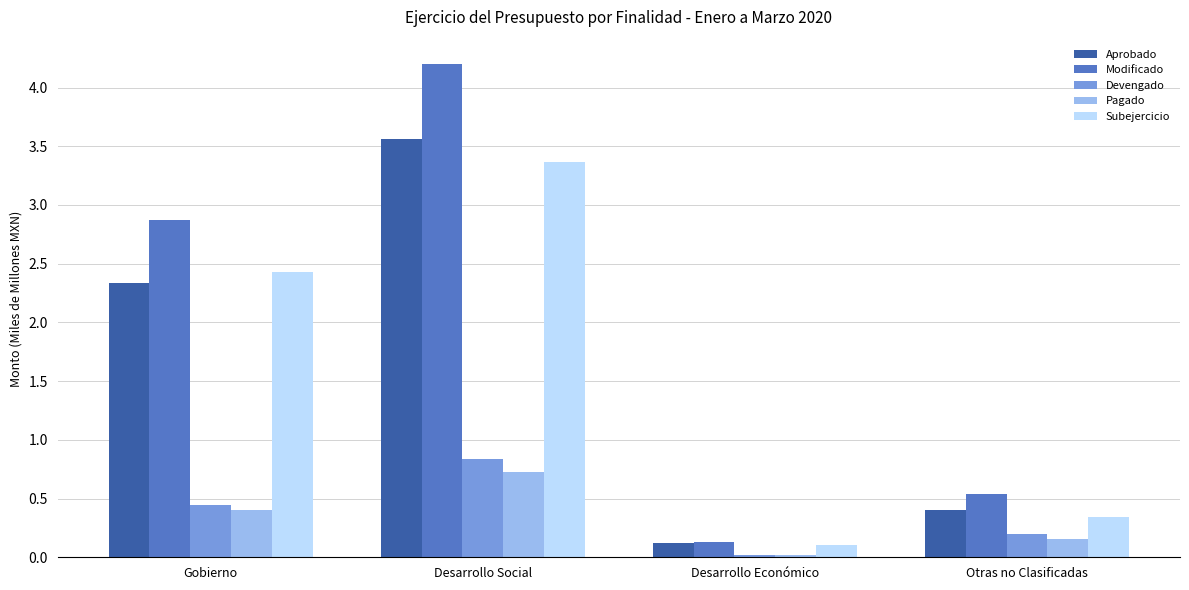

What is the average value of the Aprobado series?

1.6